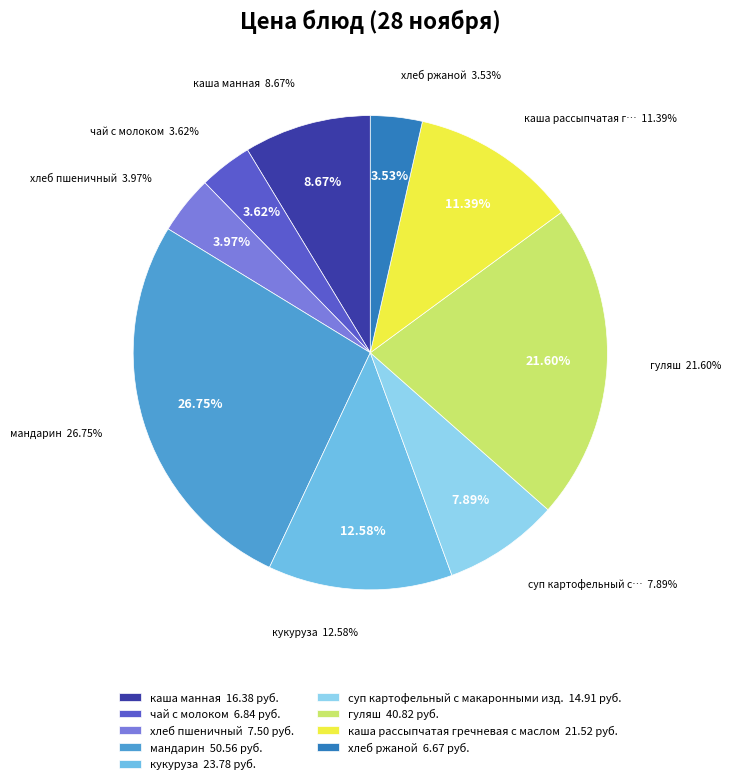

How many slices are in this pie chart?

9